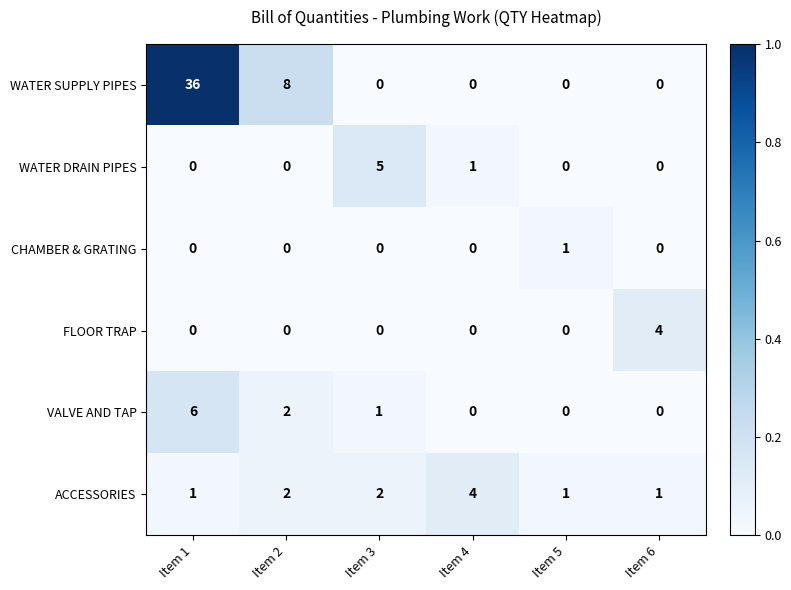

Count the number of data series in this chart.

6